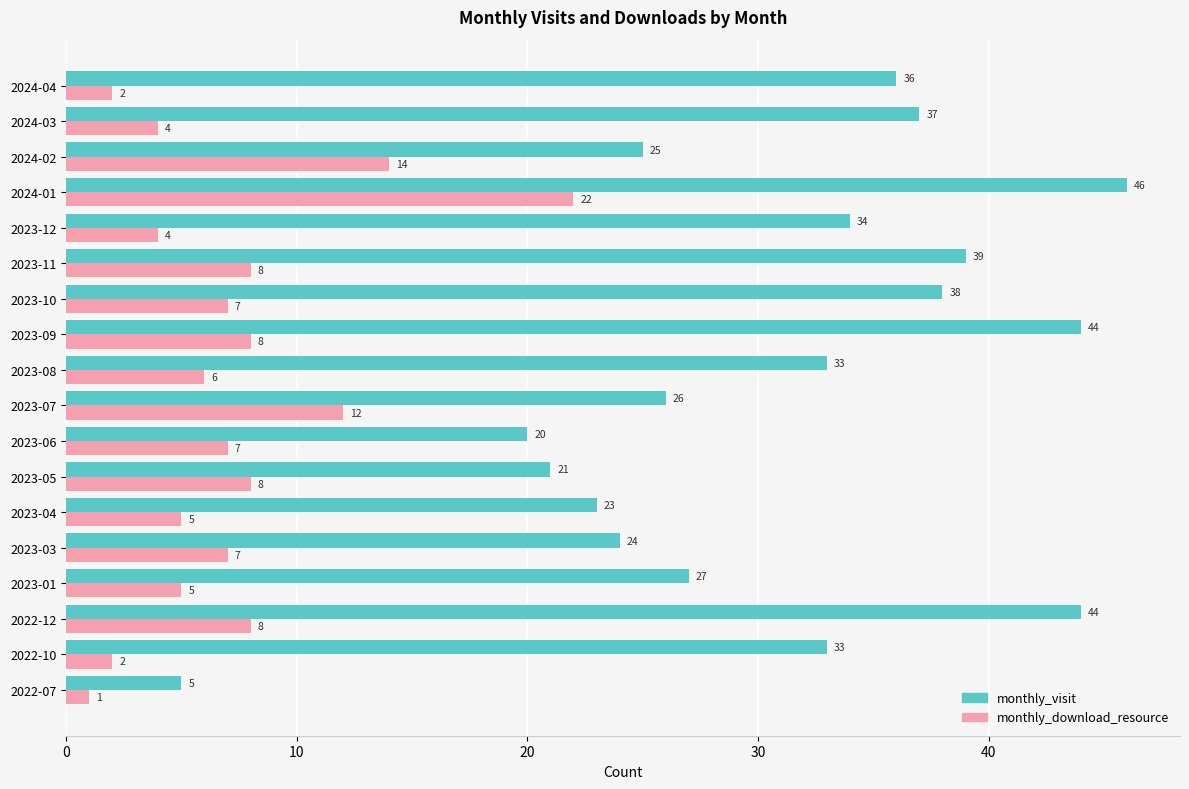

At which label is monthly_visit closest to 25?

2024-02